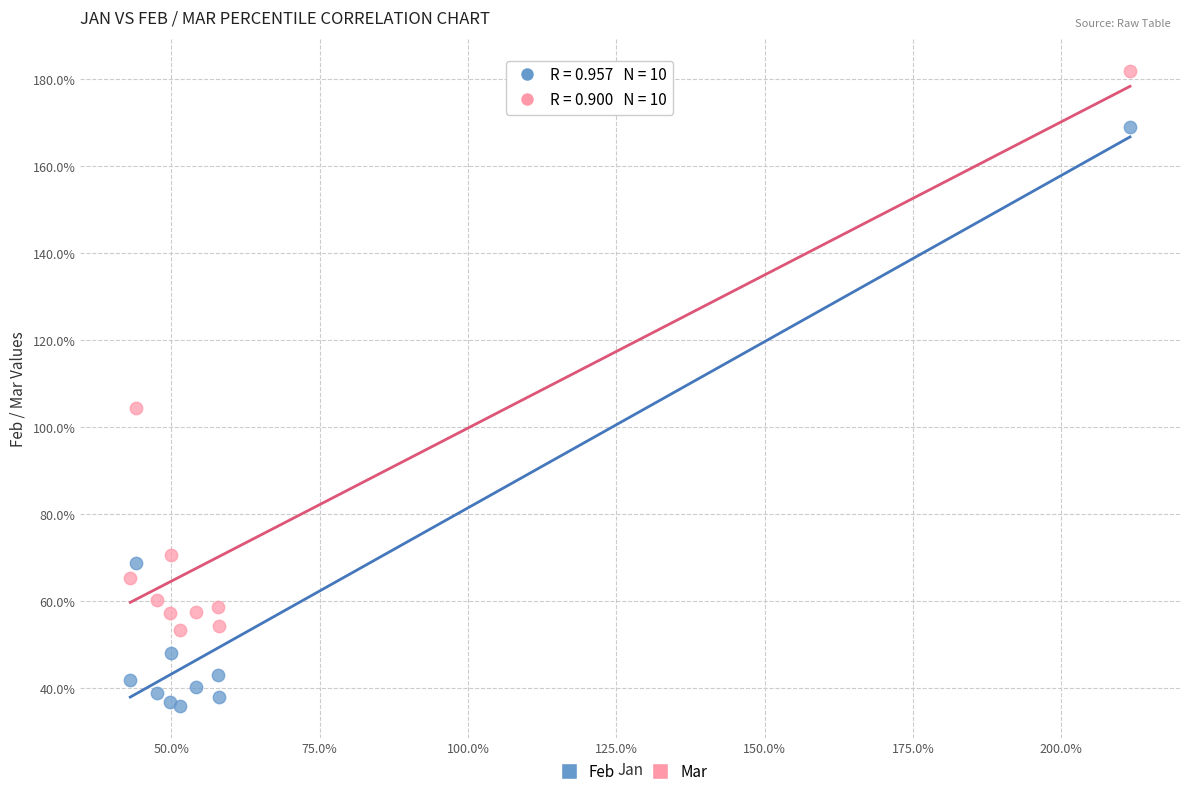

Which series reaches the maximum Y coordinate?

Mar